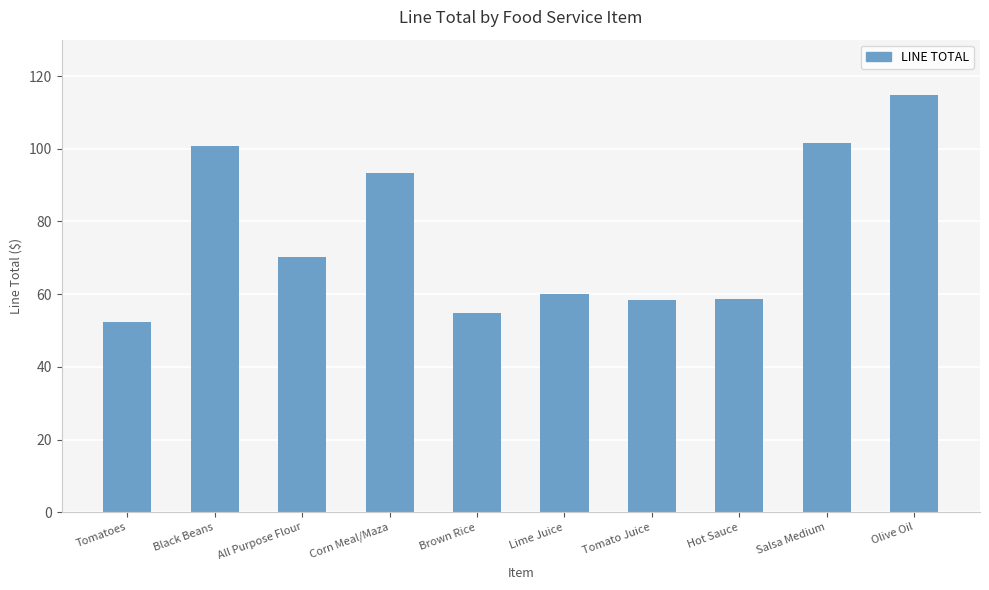

Which category has the highest value across all series?

Olive Oil